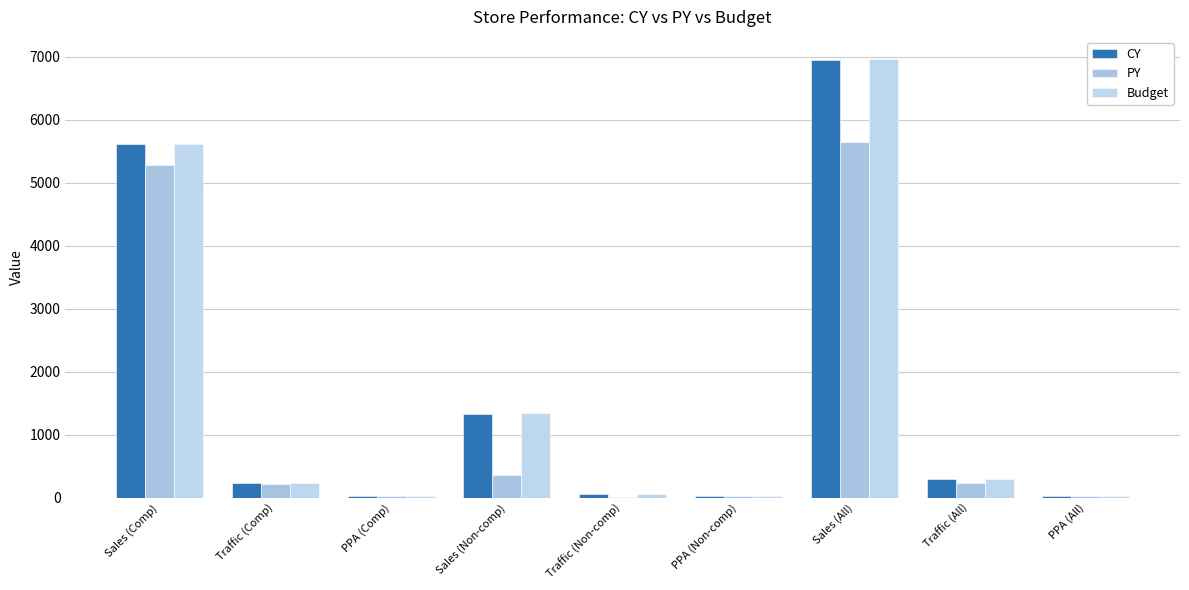

The value of CY at PPA (Non-comp) is 35.9. True or false?

False